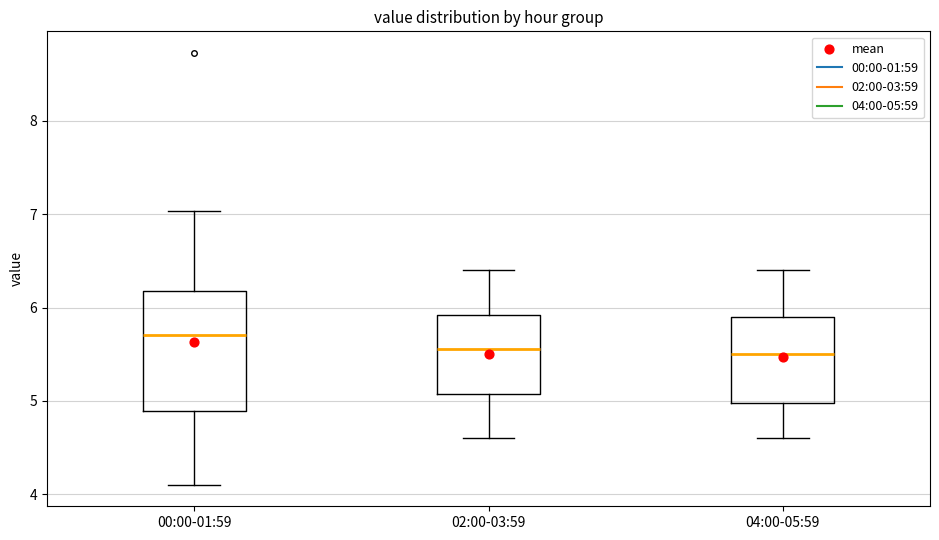

Comparing the boxes themselves (not the whiskers), which one is the tallest?

00:00-01:59